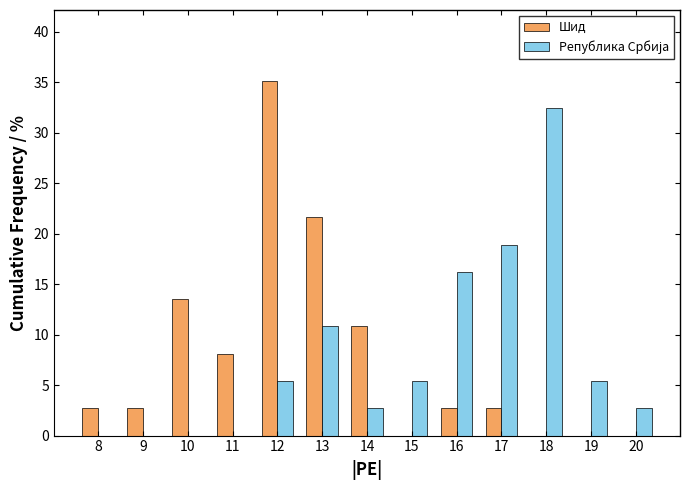

The value of Шид at 14 is 10.8. True or false?

True